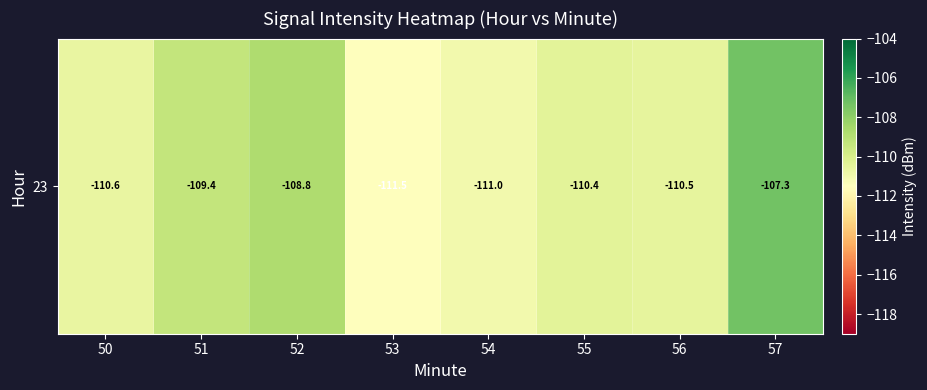

What is the sum of the values at 54 and 55?

-221.4